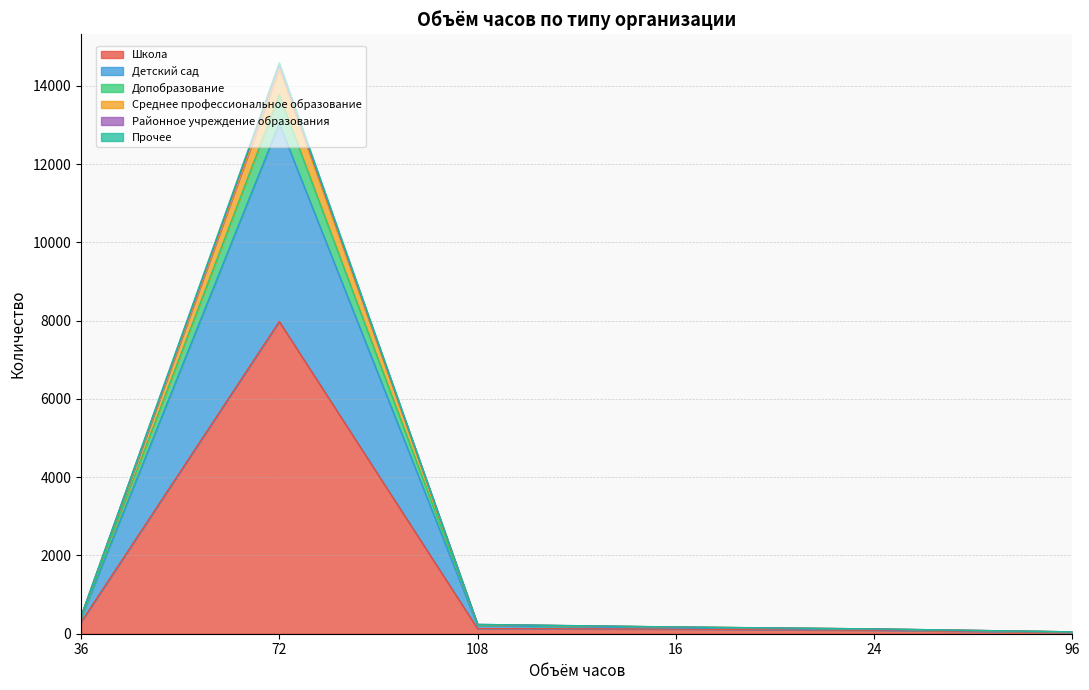

Reading right to left, list all the values displayed in this chart.

Школа: 96=37	24=89	16=119	108=131	72=7976	36=294
Детский сад: 96=47	24=123	16=172	108=238	72=14585	36=441
Допобразование: 96=46	24=120	16=170	108=229	72=13764	36=419
Среднее профессиональное образование: 96=45	24=109	16=149	108=209	72=13033	36=400
Районное учреждение образования: 96=47	24=122	16=171	108=237	72=14528	36=441
Прочее: 96=47	24=122	16=171	108=232	72=14437	36=436